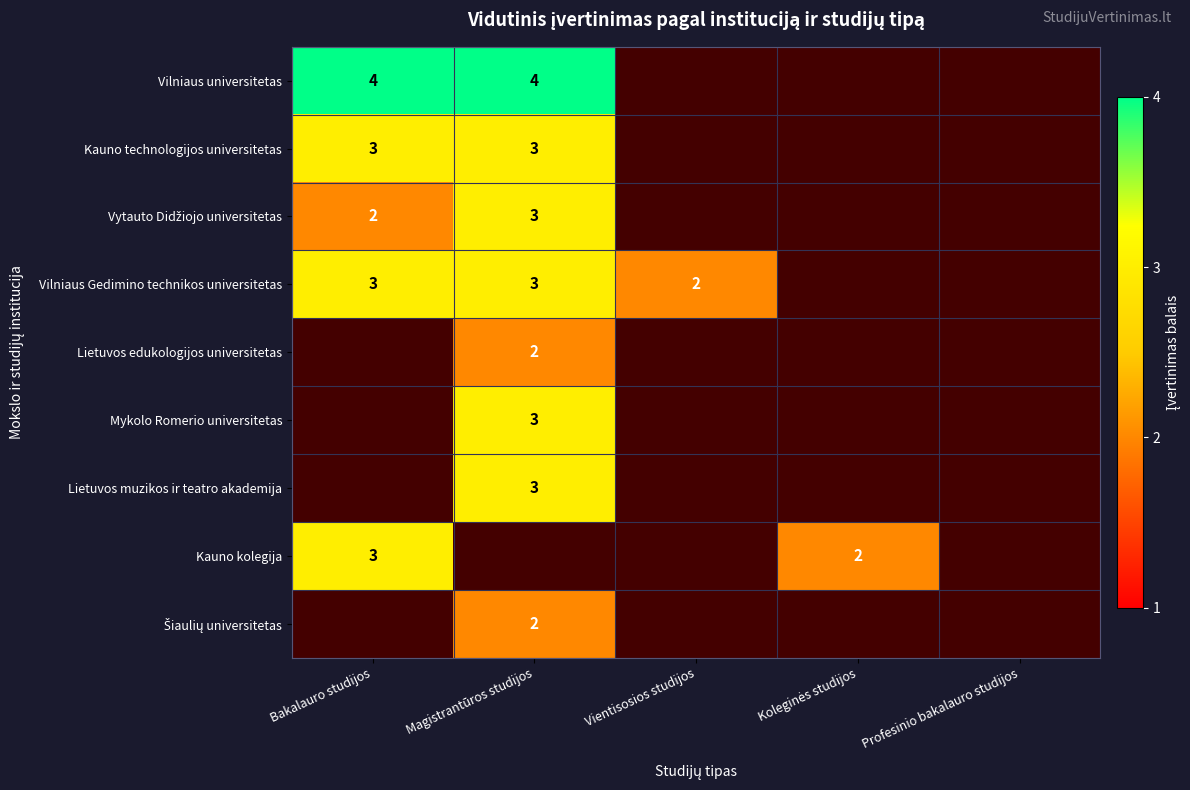

What is the sum of the Vilniaus Gedimino technikos universitetas values at Magistrantūros studijos and Bakalauro studijos?

6